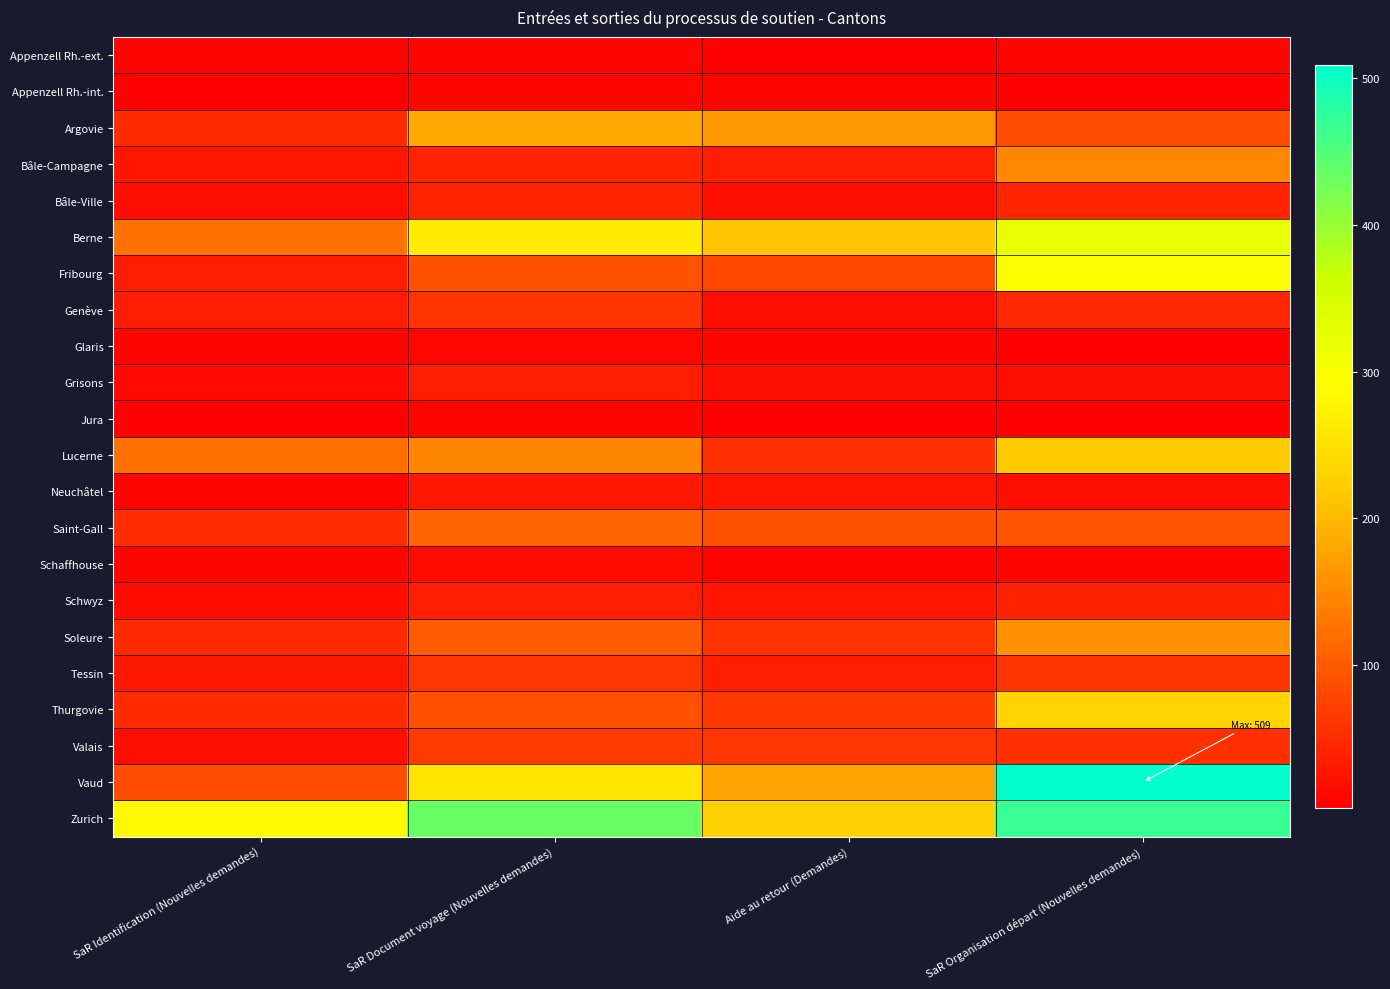

Which series changed the most between Aide au retour (Demandes) and SaR Organisation départ (Nouvelles demandes)?

Vaud